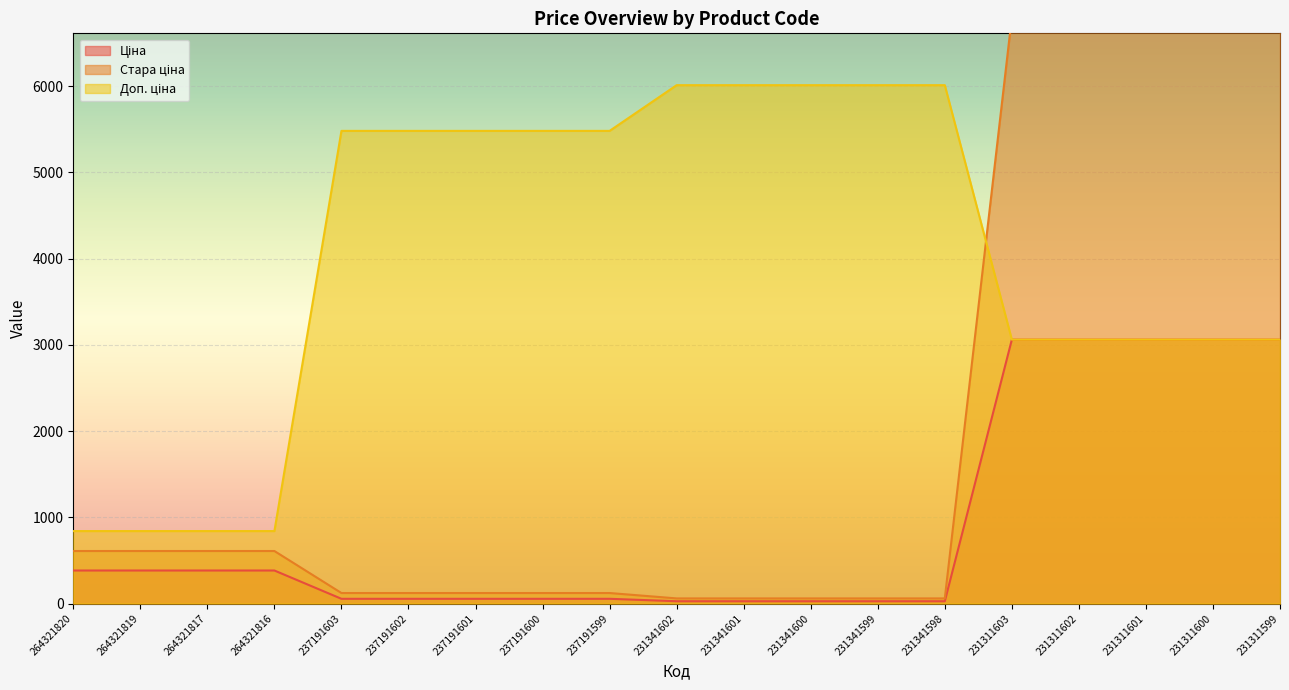

Reading left to right, extract all data points from this chart.

Ціна: 264321820=382.9	264321819=382.9	264321817=382.9	264321816=382.9	237191603=54.8	237191602=54.8	237191601=54.8	237191600=54.8	237191599=54.8	231341602=26.7	231341601=26.7	231341600=26.7	231341599=26.7	231341598=26.7	231311603=3059.7	231311602=3059.7	231311601=3059.7	231311600=3059.7	231311599=3059.7
Стара ціна: 264321820=608.9	264321819=608.9	264321817=608.9	264321816=608.9	237191603=121.8	237191602=121.8	237191601=121.8	237191600=121.8	237191599=121.8	231341602=59.4	231341601=59.4	231341600=59.4	231341599=59.4	231341598=59.4	231311603=6799.2	231311602=6799.2	231311601=6799.2	231311600=6799.2	231311599=6799.2
Доп. ціна: 264321820=840.0	264321819=840.0	264321817=840.0	264321816=840.0	237191603=5480.0	237191602=5480.0	237191601=5480.0	237191600=5480.0	237191599=5480.0	231341602=6010.0	231341601=6010.0	231341600=6010.0	231341599=6010.0	231341598=6010.0	231311603=3060.0	231311602=3060.0	231311601=3060.0	231311600=3060.0	231311599=3060.0